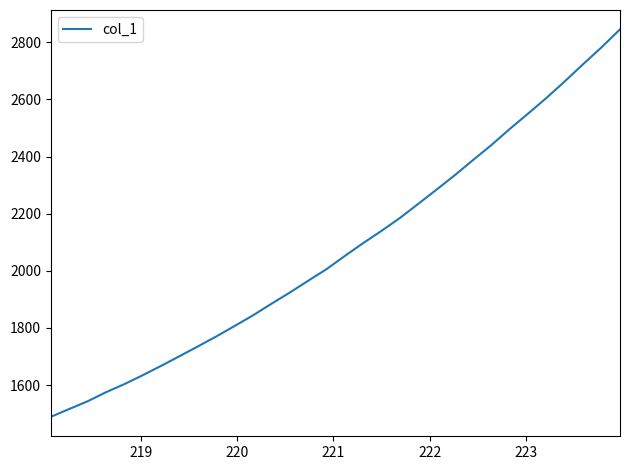

What is the greatest value displayed?

2845.2